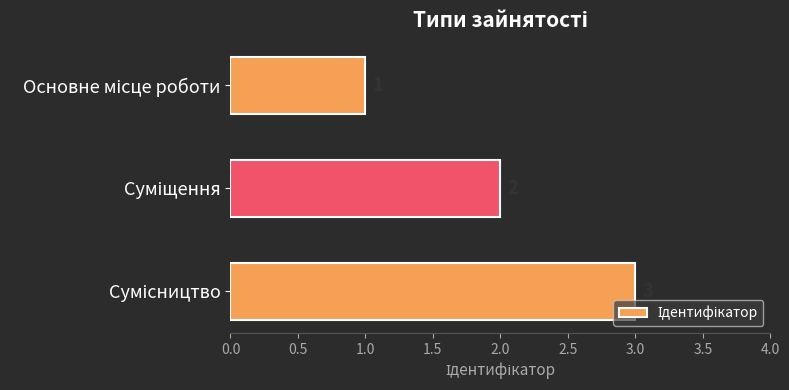

What is the value of the 1st bar from the top?

1